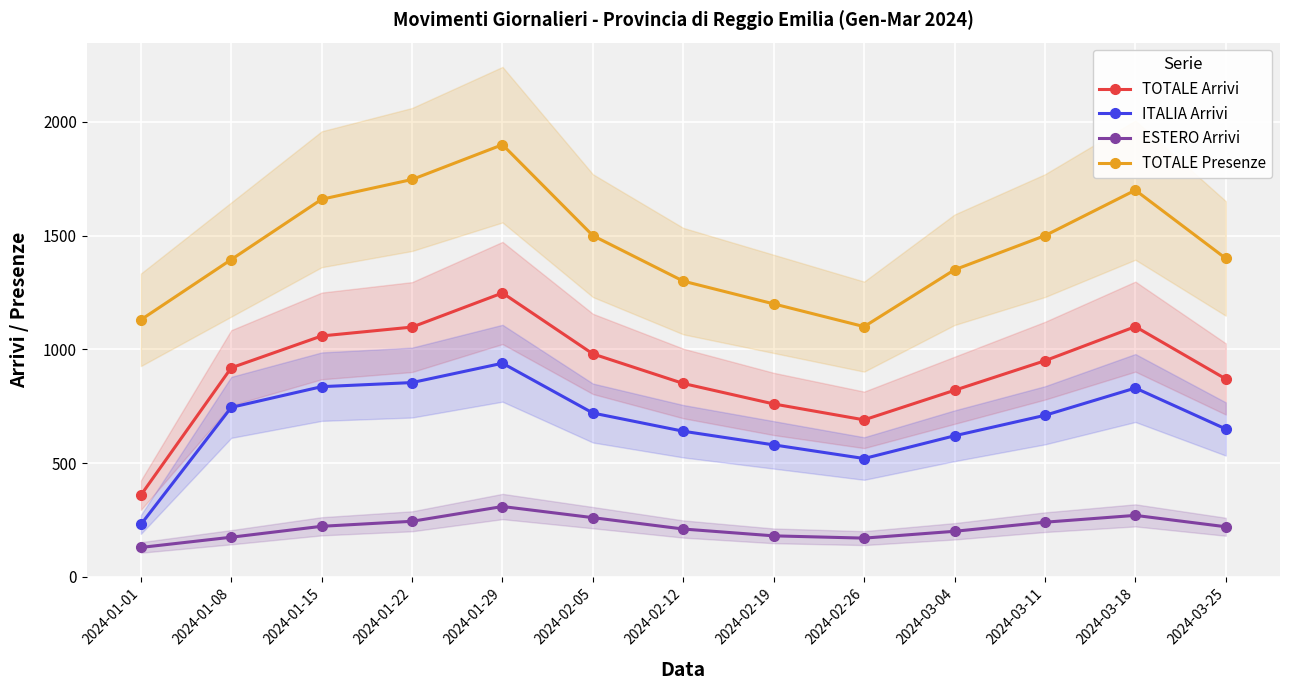

What is the difference between the highest and lowest values at 2024-01-08?

1221